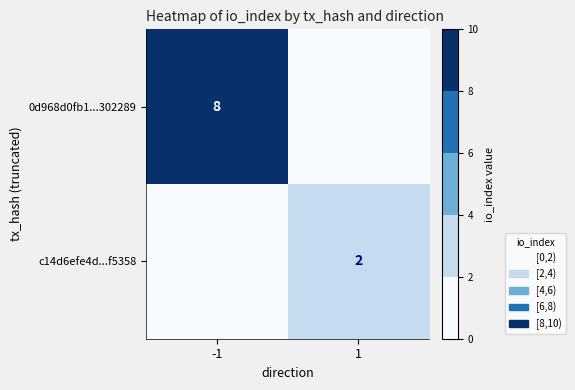

How many distinct data groups are displayed?

2